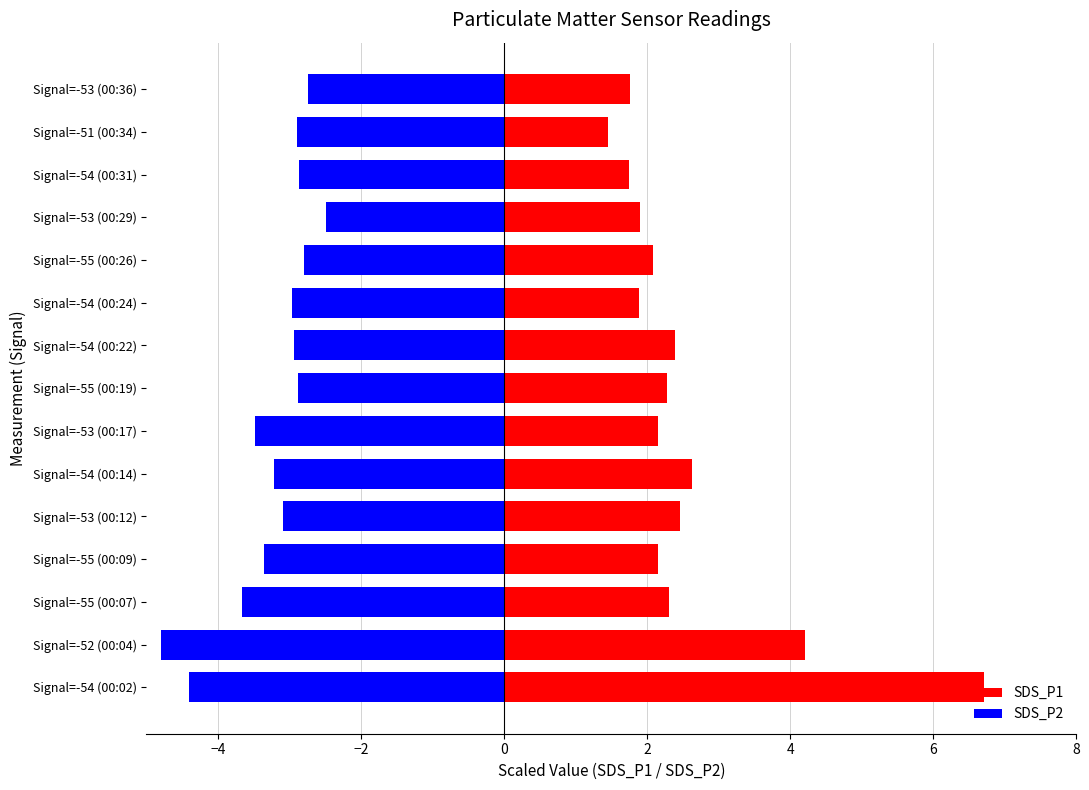

The SDS_P2 series shows -3.2 at Signal=-54 (00:14). True or false?

True